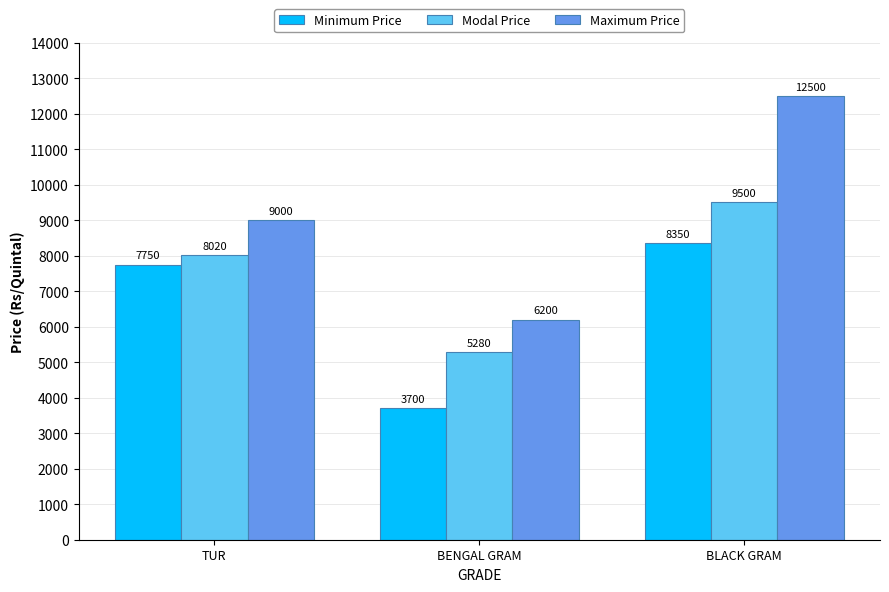

Reading right to left, what are all the values shown in this chart?

Minimum Price: 8350	3700	7750
Modal Price: 9500	5280	8020
Maximum Price: 12500	6200	9000